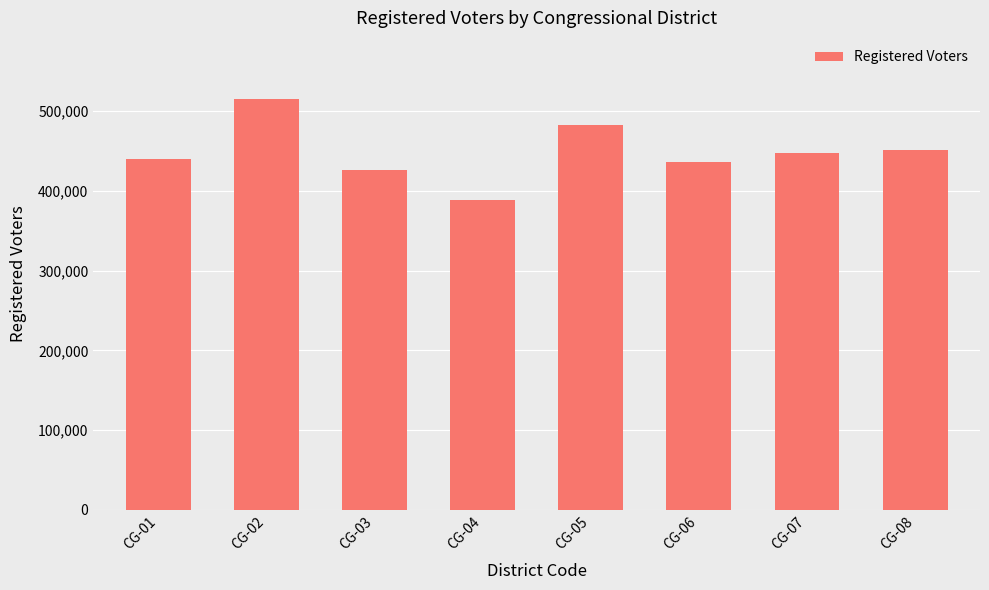

What is the sum of the values at CG-06 and CG-03?

861748